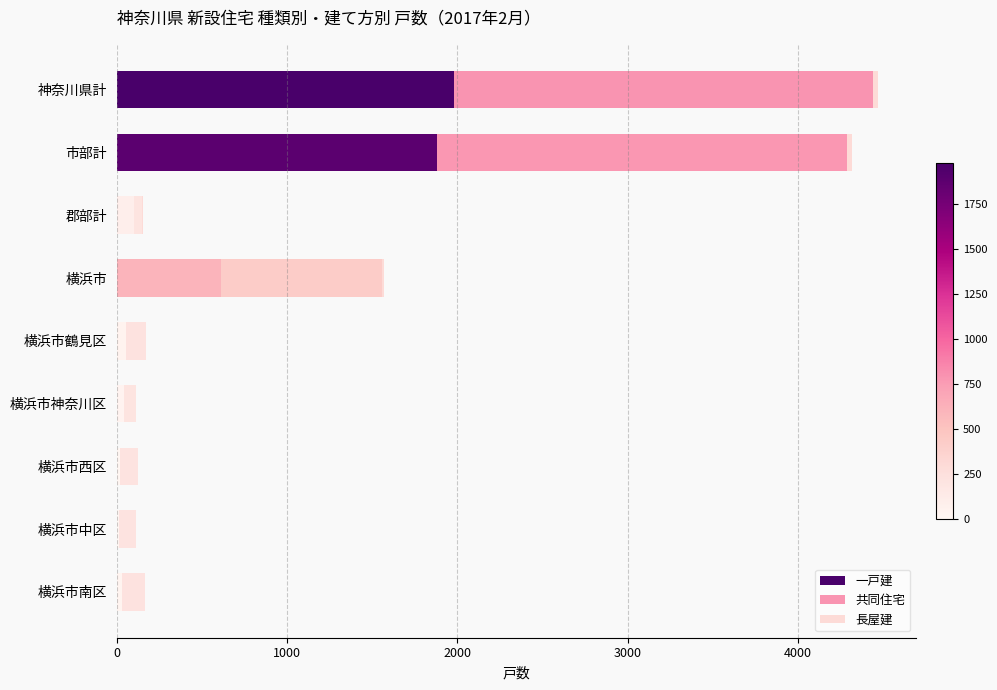

Where is 一戸建 nearest to the value 996?

横浜市